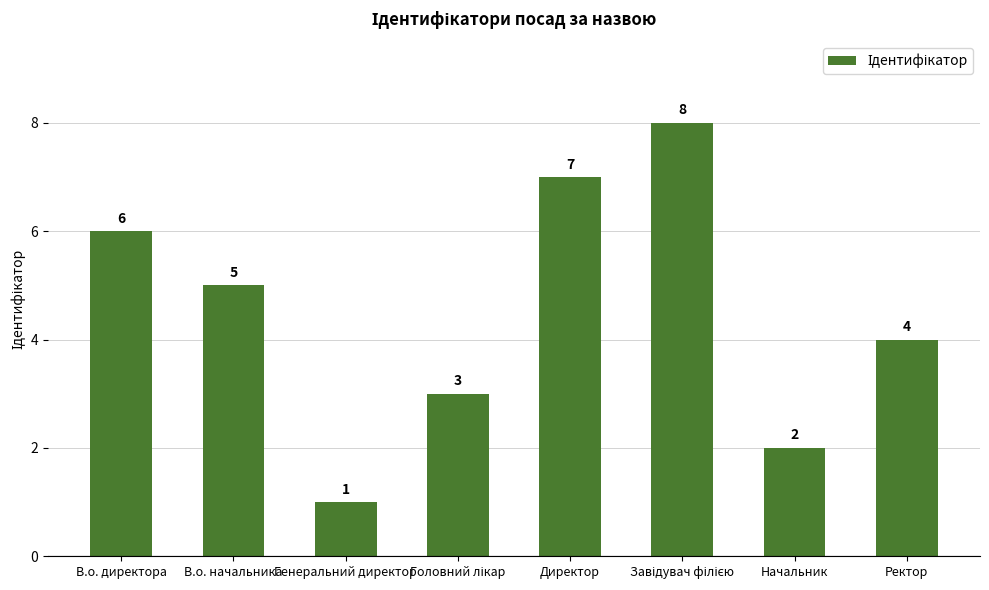

Are the bars horizontal?

No